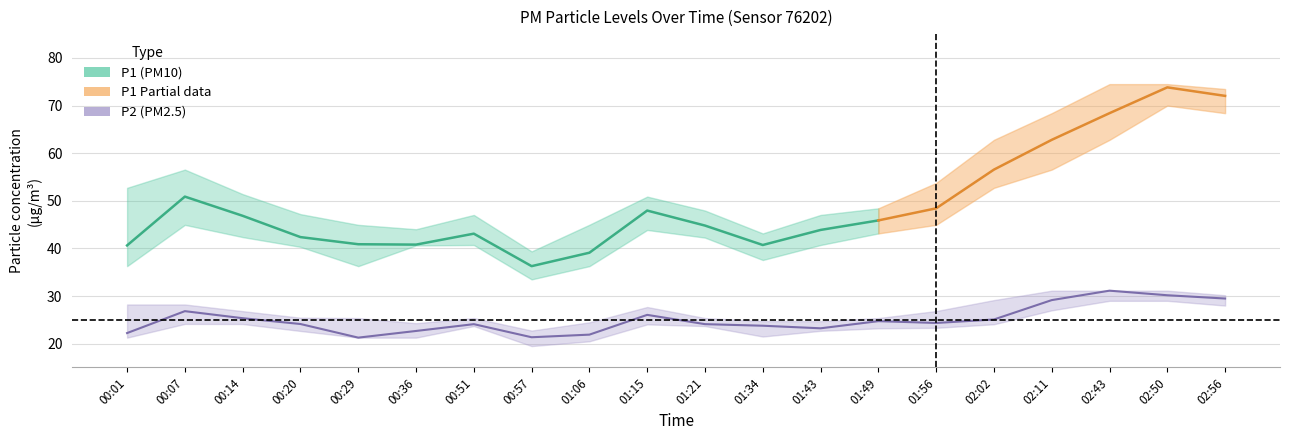

How many values in the P2_lower series are below 23?

8